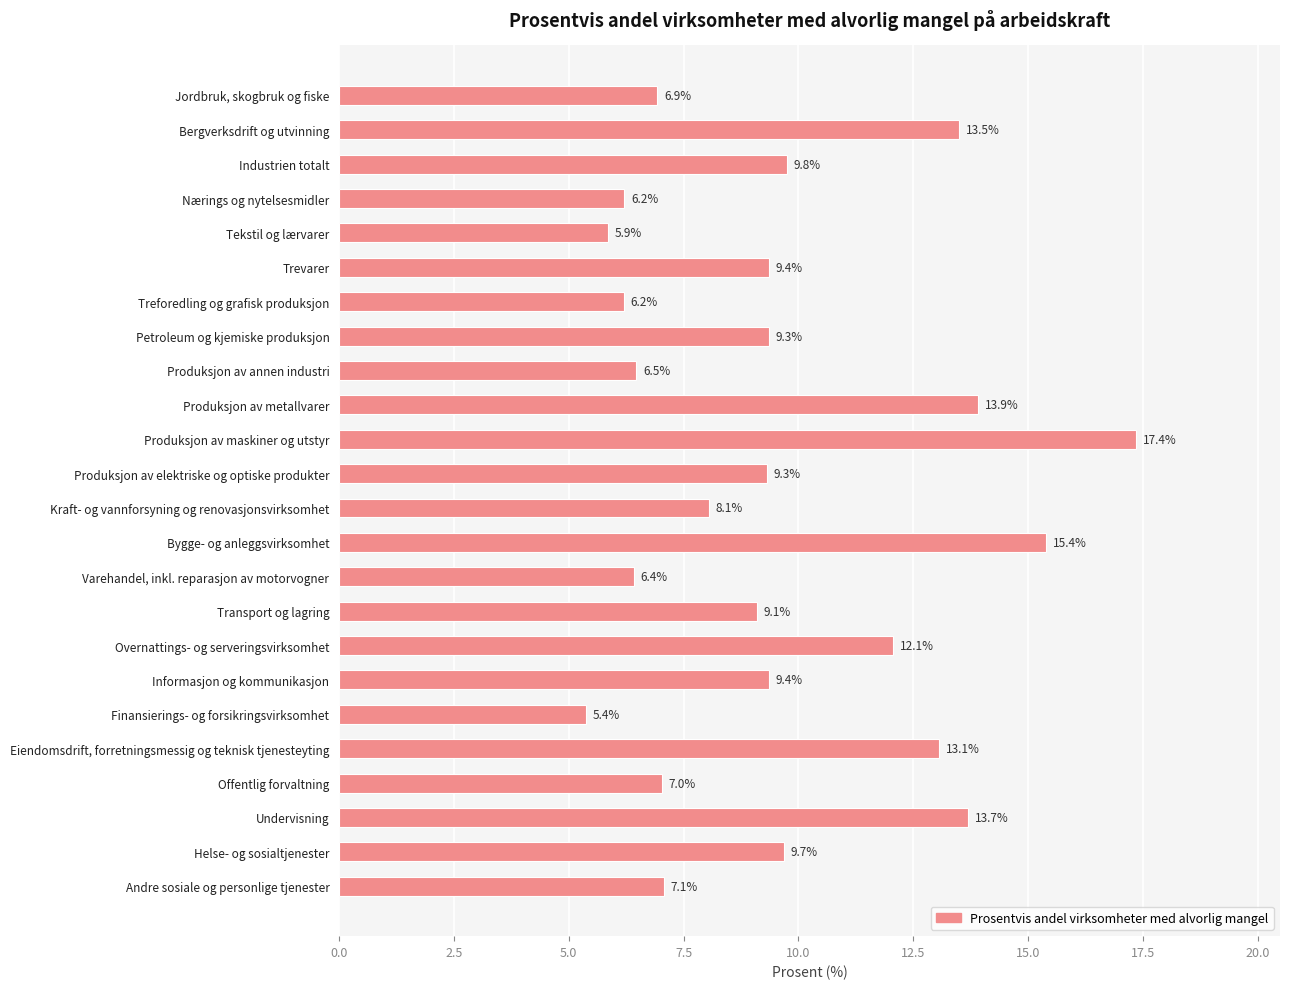

What is the minimum value shown in the chart?

5.4